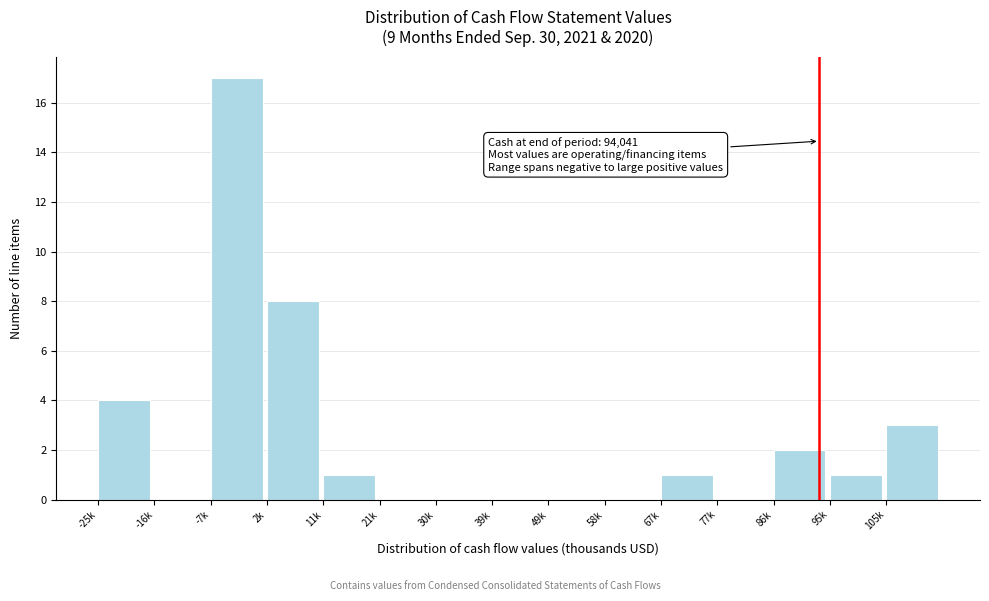

Reading left to right, what are all the values shown in this chart?

-25k=4	-16k=0	-7k=17	2k=8	11k=1	21k=0	30k=0	39k=0	49k=0	58k=0	67k=1	77k=0	86k=2	95k=1	105k=3